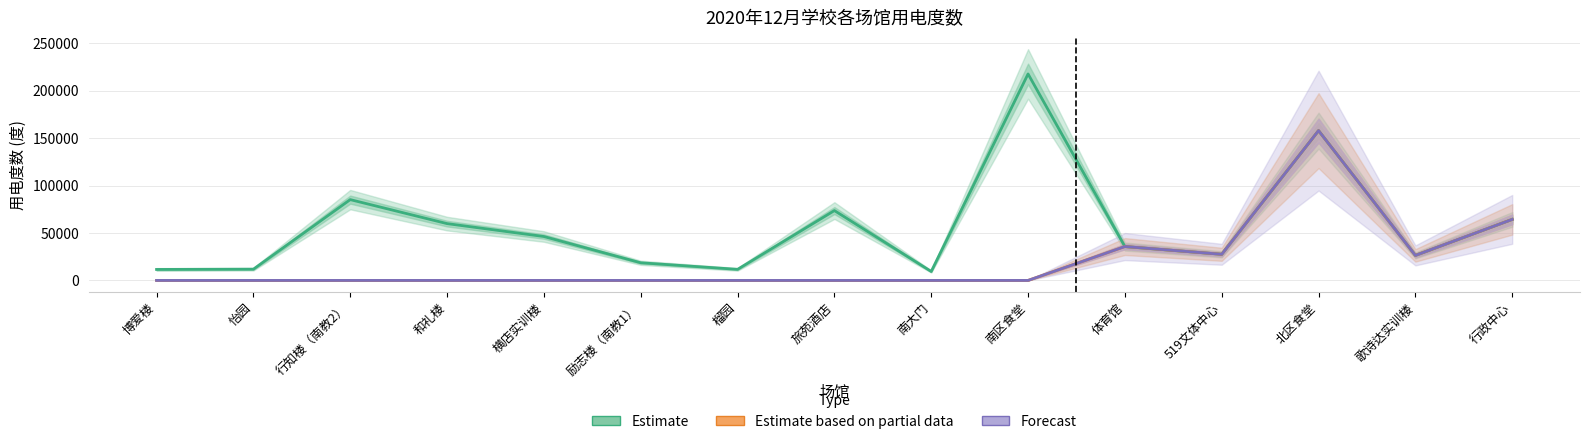

What is the label of the 8th point from the left?

旅苑酒店